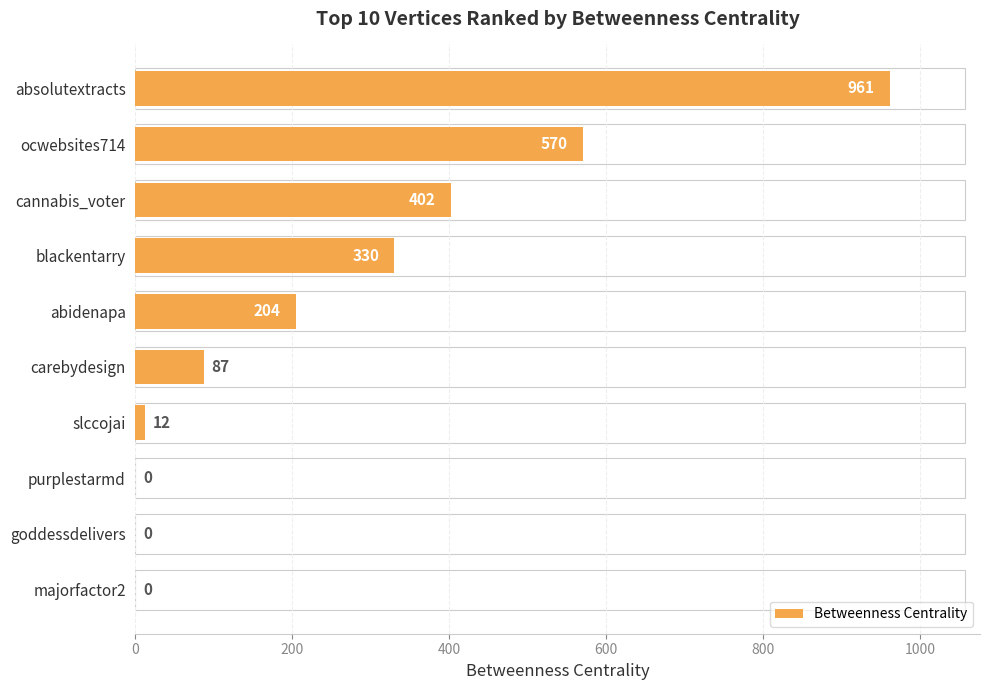

What is the change in value from abidenapa to majorfactor2?

-204